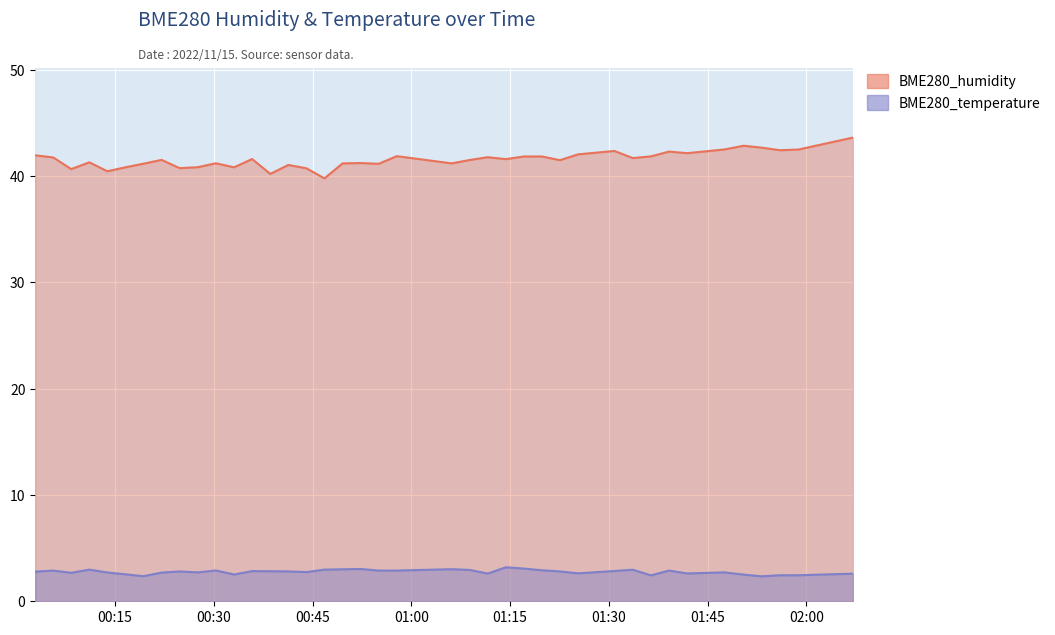

What is the difference between the BME280_humidity values at 2022/11/15 01:41:53 and 2022/11/15 01:50:28?

0.7